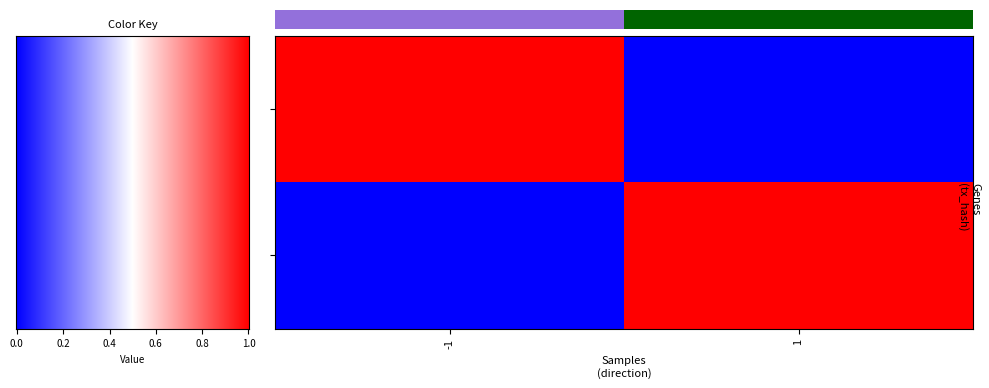

How many distinct data groups are displayed?

2